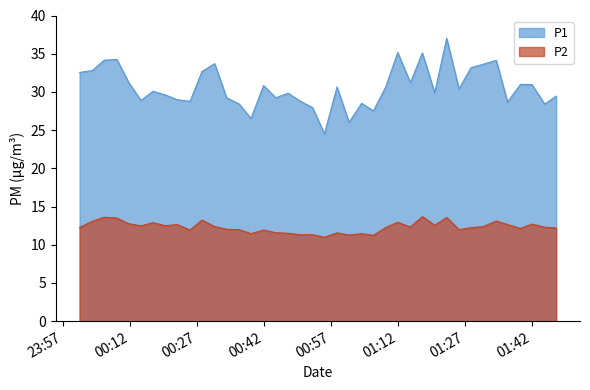

What is the difference between the second highest and second lowest values in the P1 series?

9.1